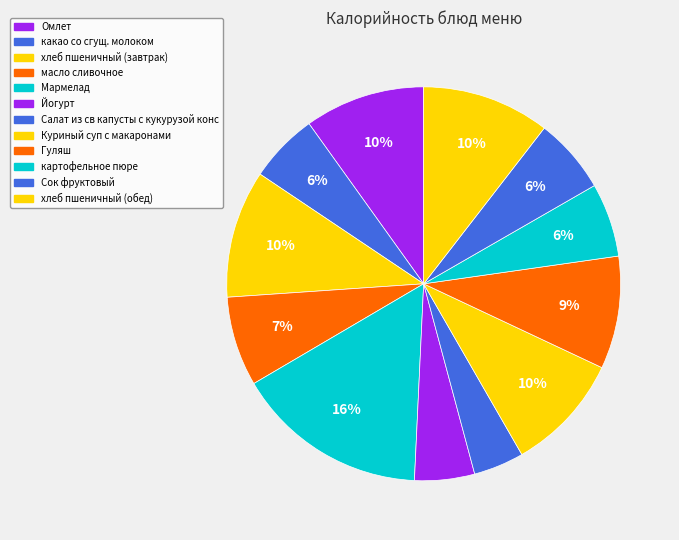

To the nearest percent, what is the difference between the largest and smallest slice percentages?

12%